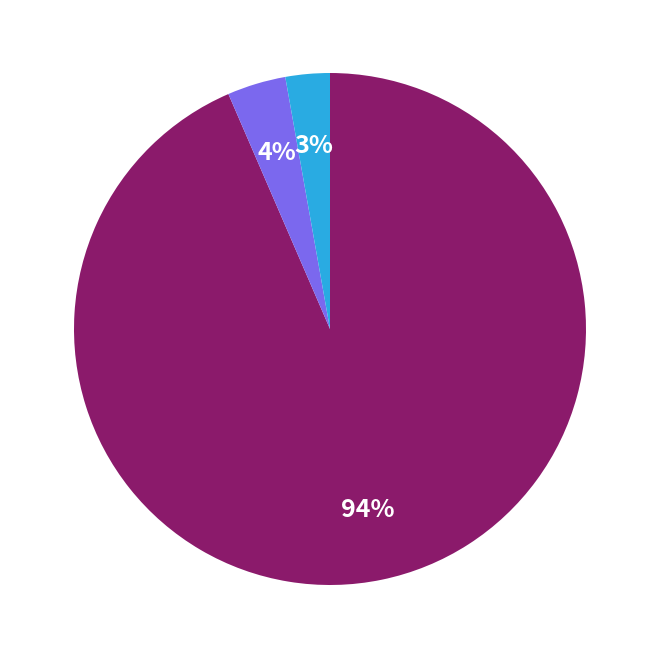

Is there any slice that represents more than half of the pie?

Yes